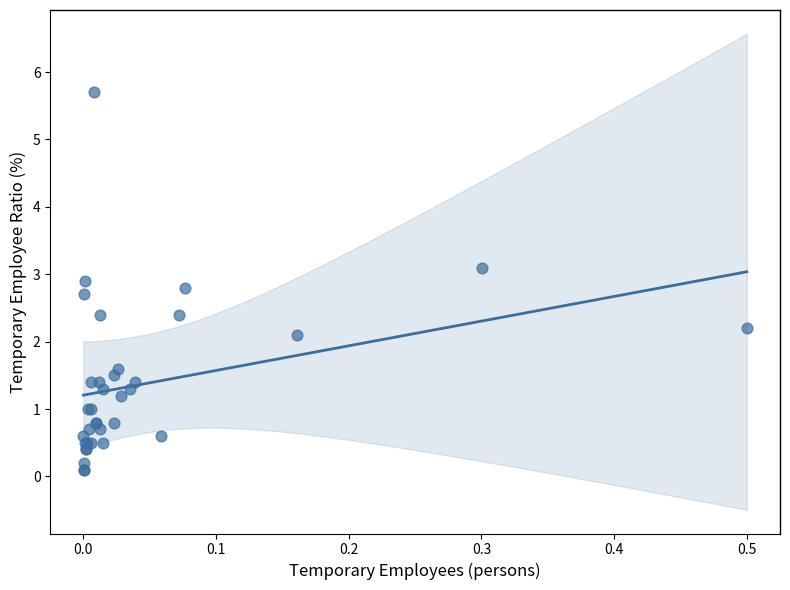

What Y value in the scatter plot is closest to 2?

2.1